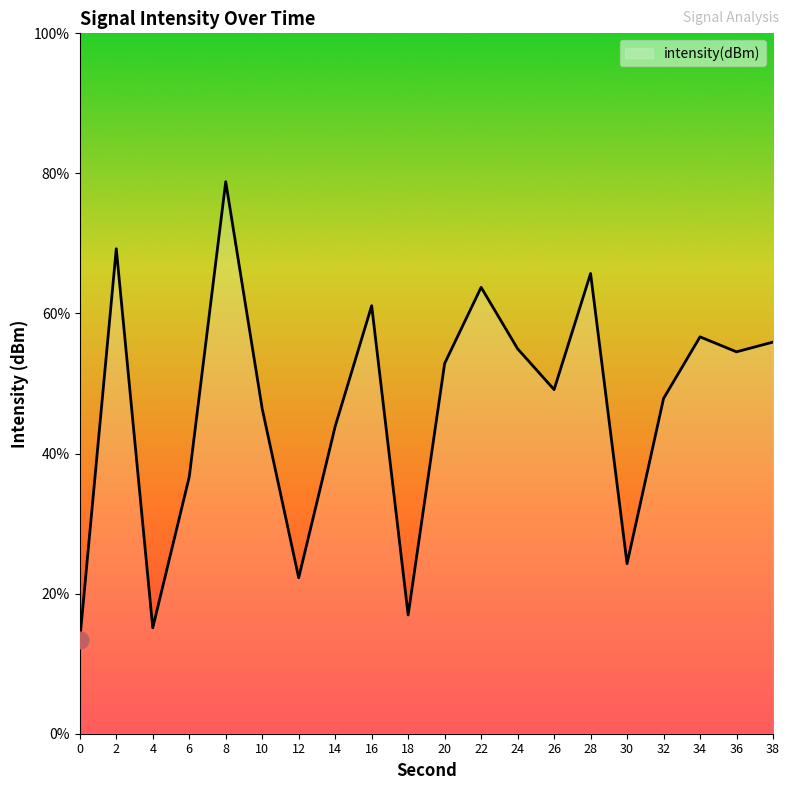

Is this an area chart (filled region under the line)?

No